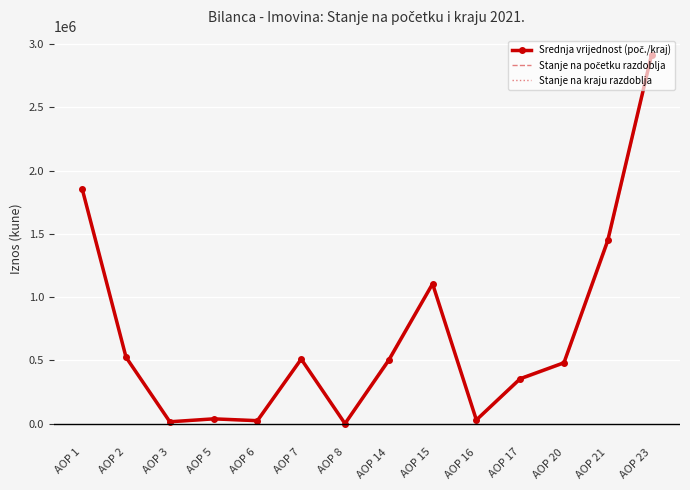

The value of Stanje na početku razdoblja at AOP 7 is 506567.0. True or false?

True